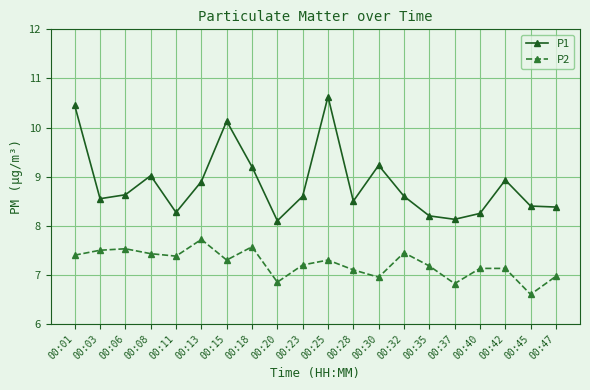

What is the sum of the P1 values at 00:15 and 00:06?

18.8